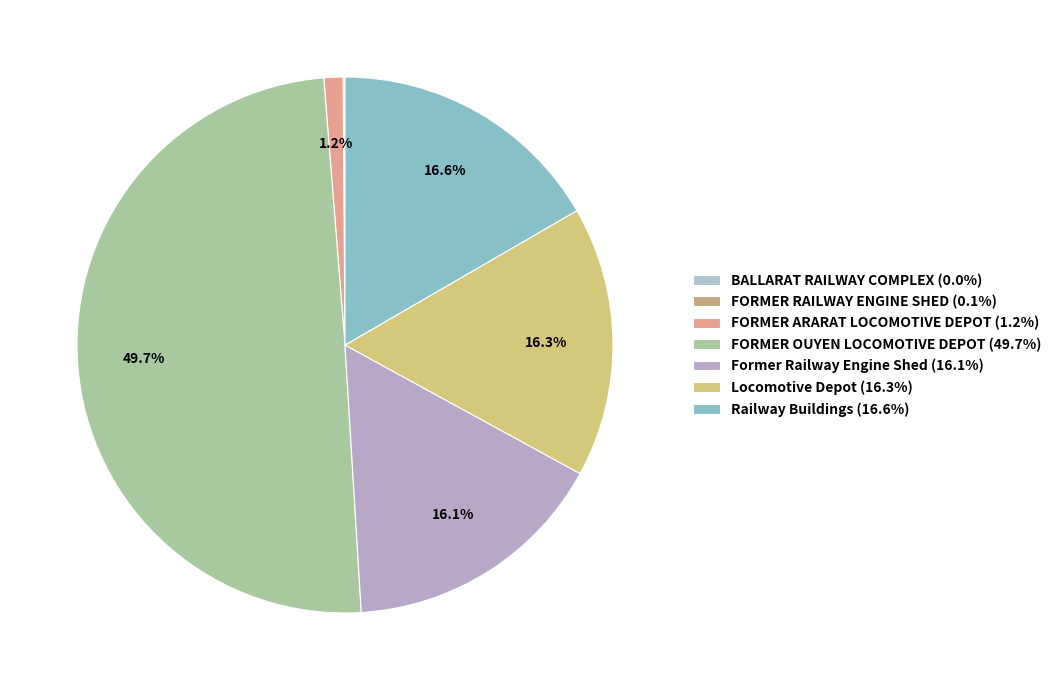

To the nearest percent, what percentage of the pie is Railway Buildings?

17%